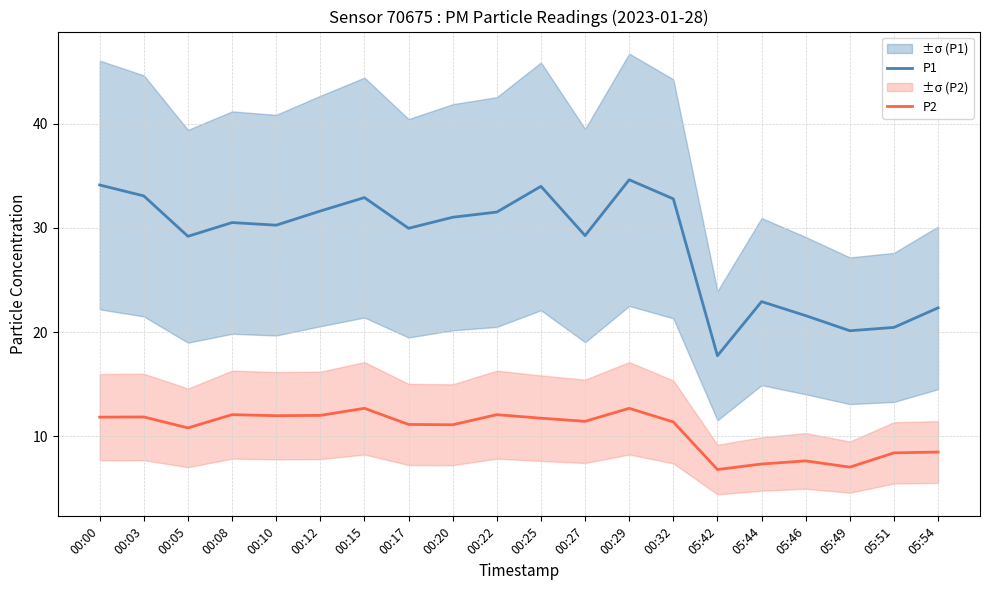

What is the label of the 19th point from the left?

05:51